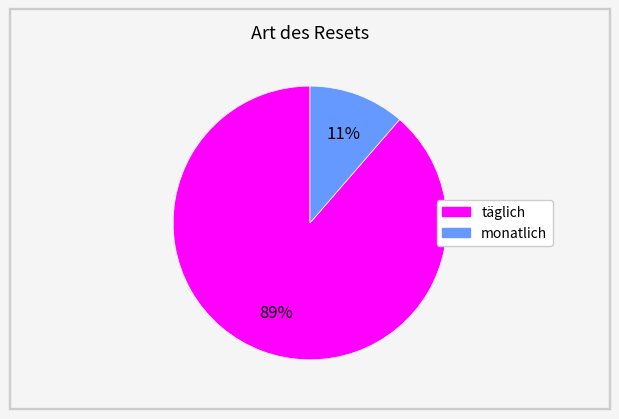

To the nearest percent, what is the average slice percentage?

50%